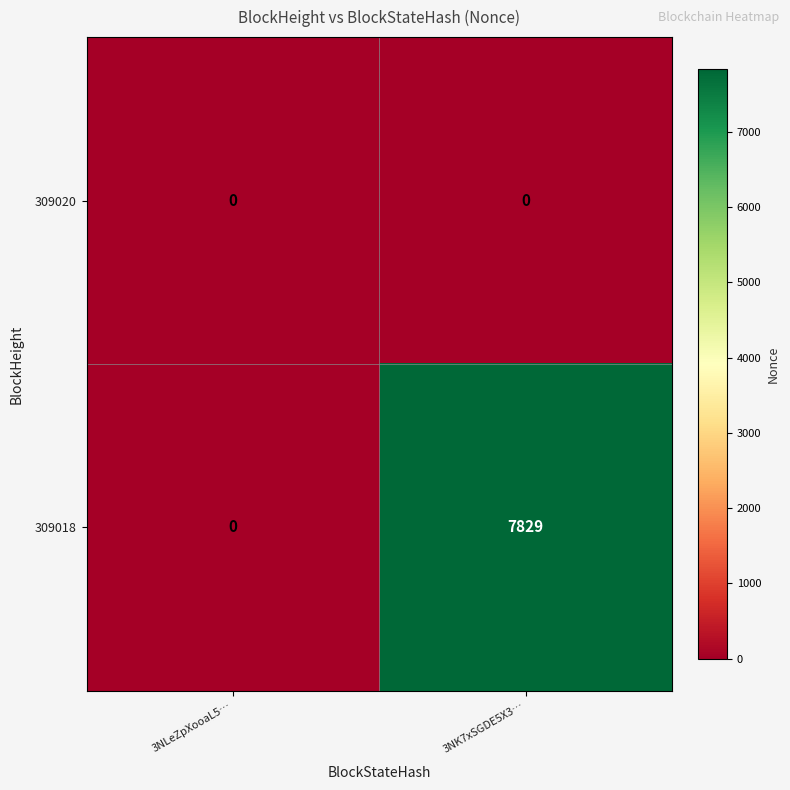

Between 3NLeZpXooaL5… and 3NK7xSGDE5X3…, which series saw the biggest shift?

309018